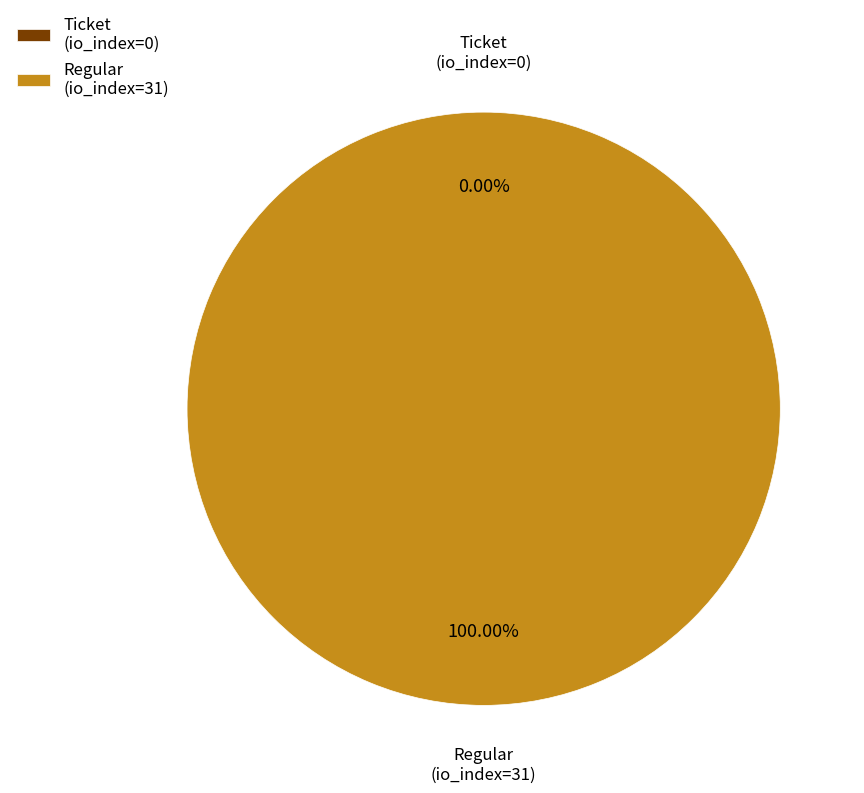

How many slices are in this pie chart?

2